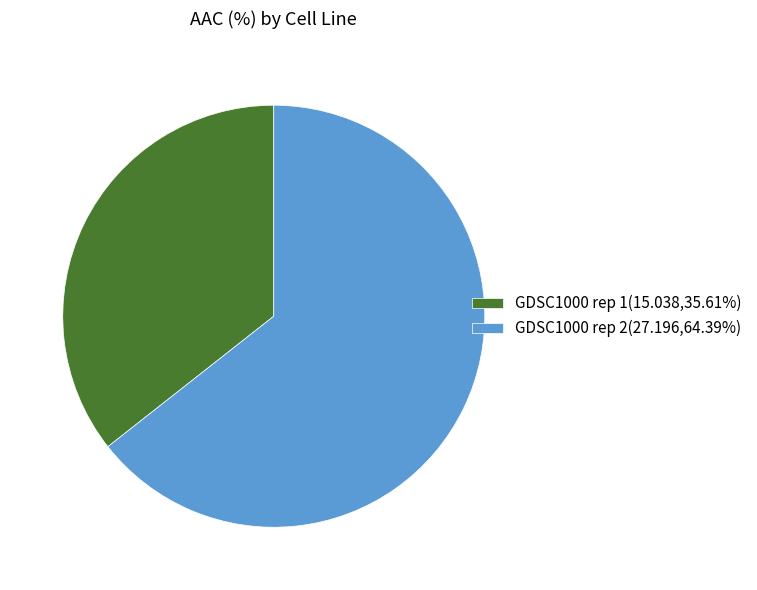

Is GDSC1000 rep 2 the majority of the pie?

Yes